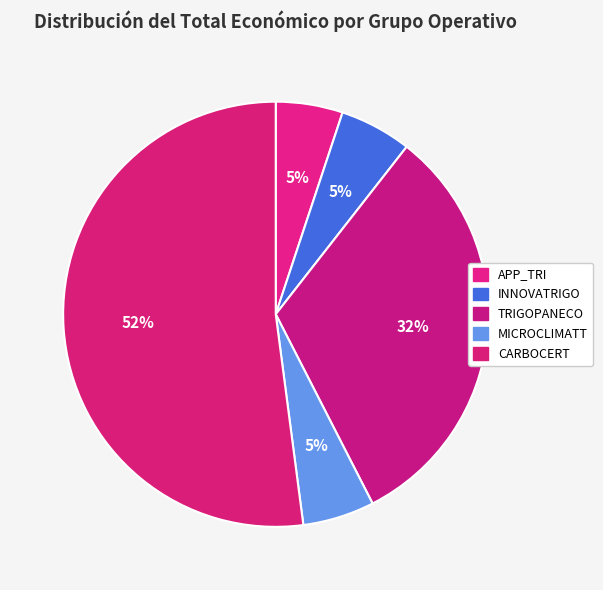

What percentage is the TRIGOPANECO slice, to the nearest percent?

32%